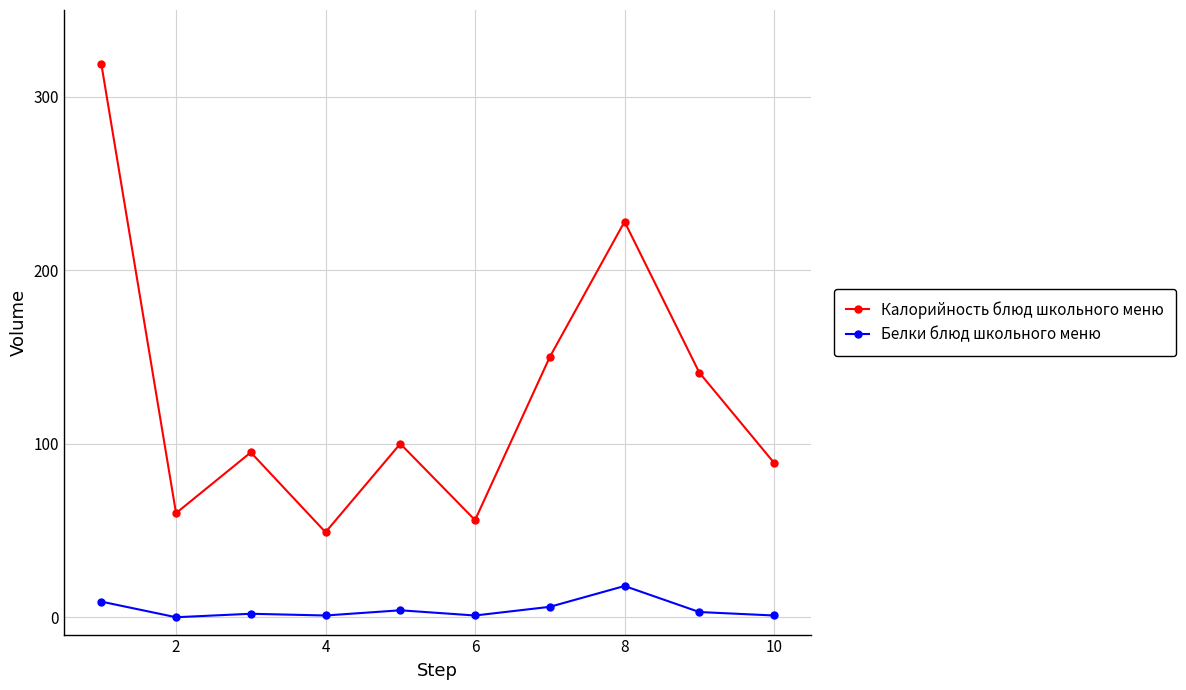

In Белки блюд школьного меню, how many points are higher than both neighbors (excluding endpoints)?

3